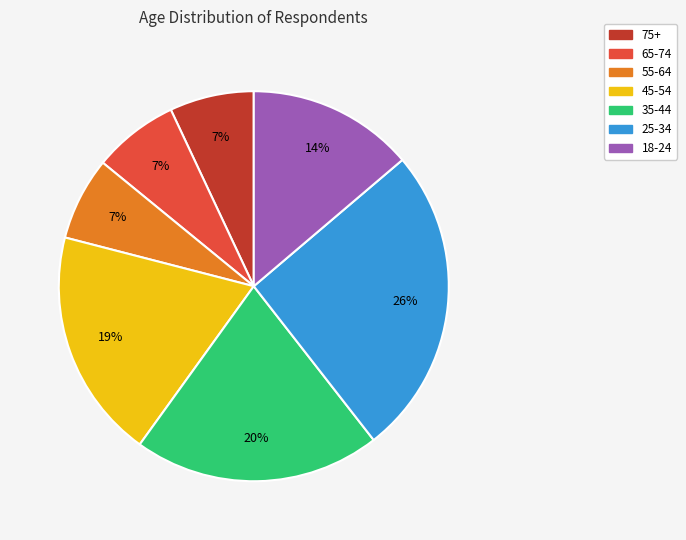

How many slices are in this pie chart?

7